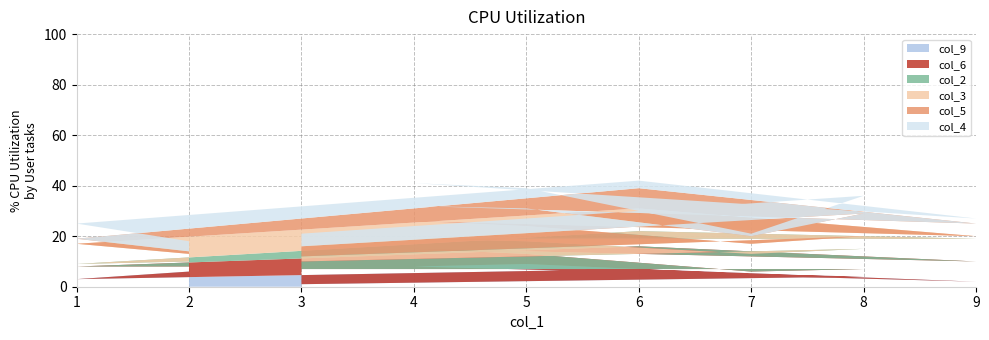

The col_9 series shows 2 at 2. True or false?

False